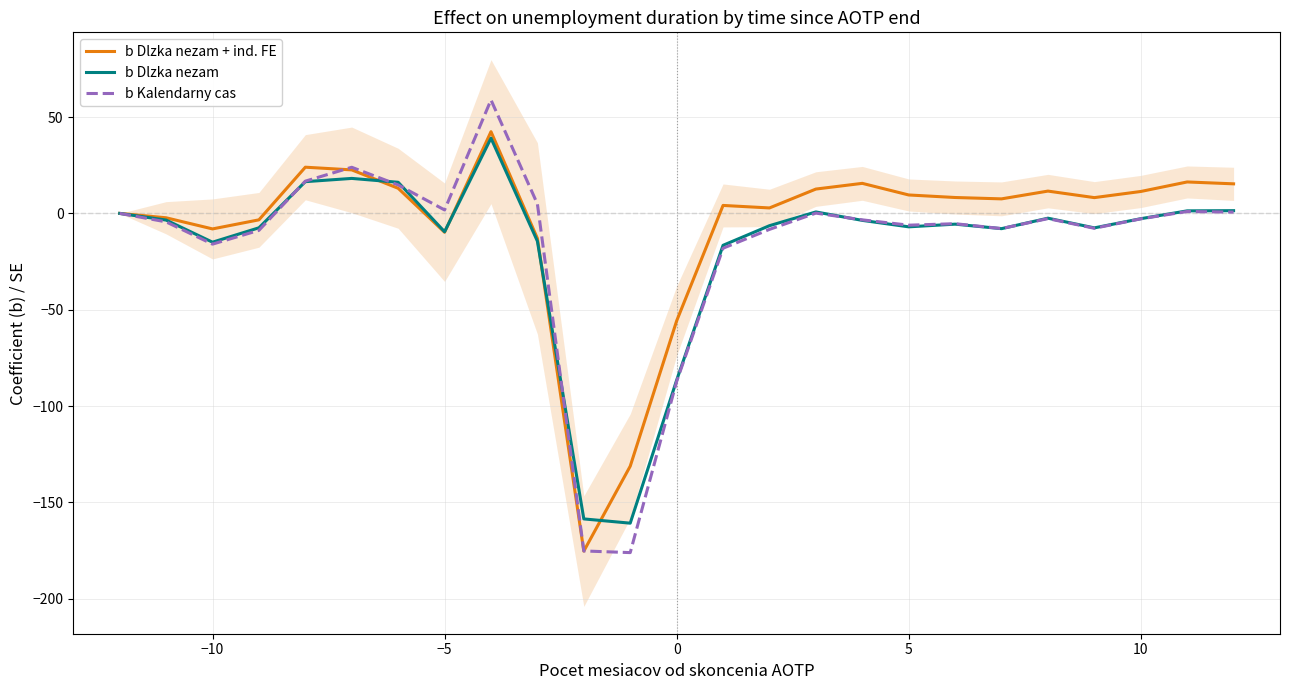

What is the maximum value for b Dlzka nezam + ind. FE?

42.4